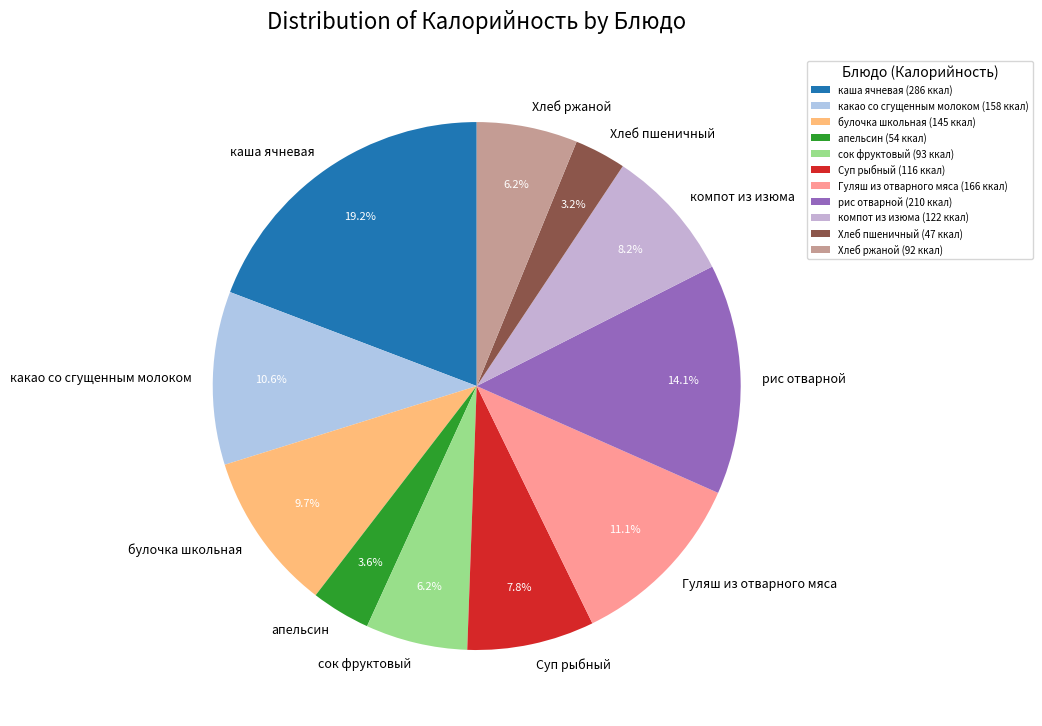

How many slices are in this pie chart?

11